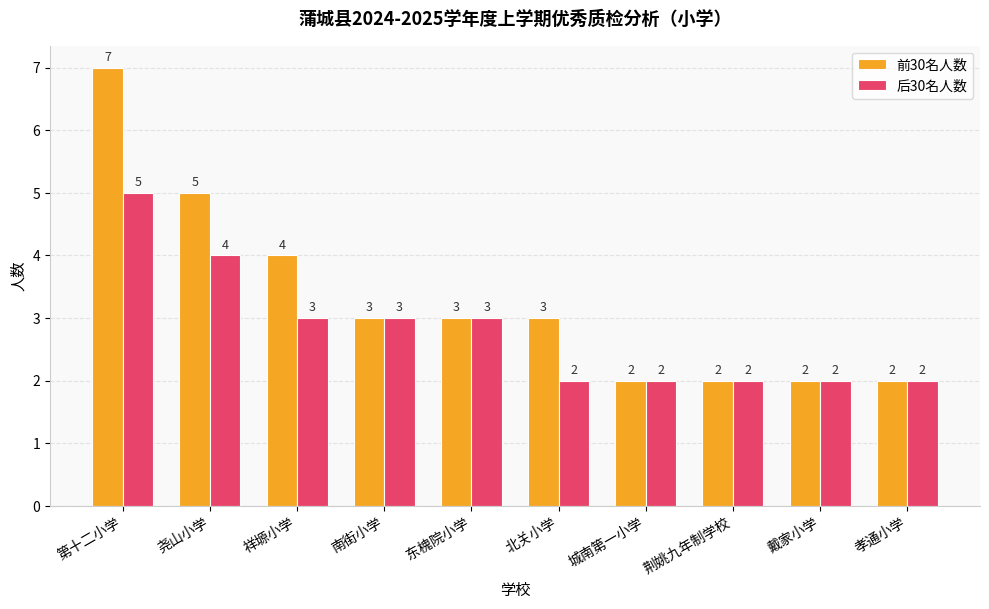

What is the difference between the 前30名人数 values at 北关小学 and 城南第一小学?

1